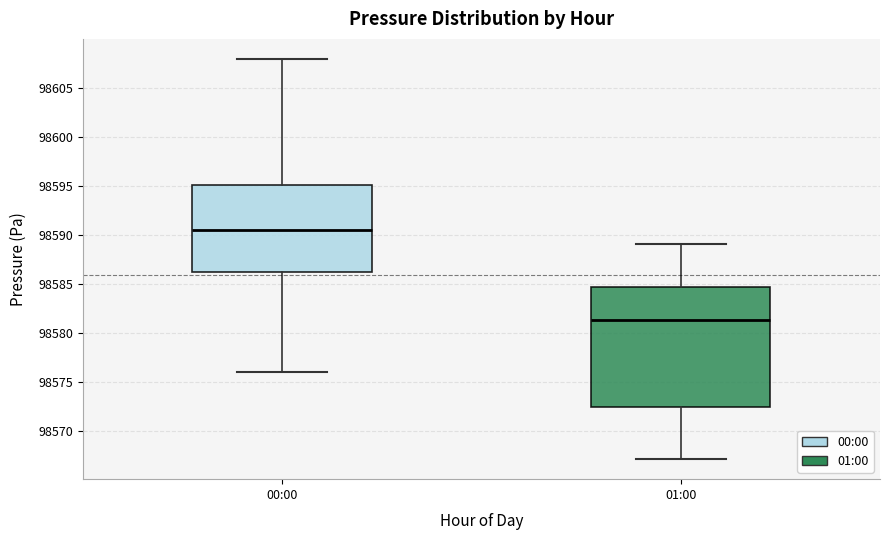

Which box has the highest median line?

00:00